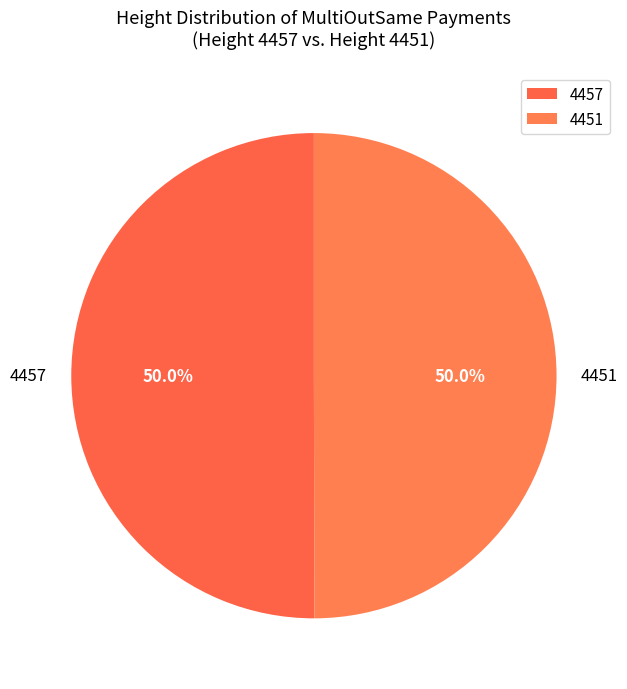

Count the number of slices in the pie.

2